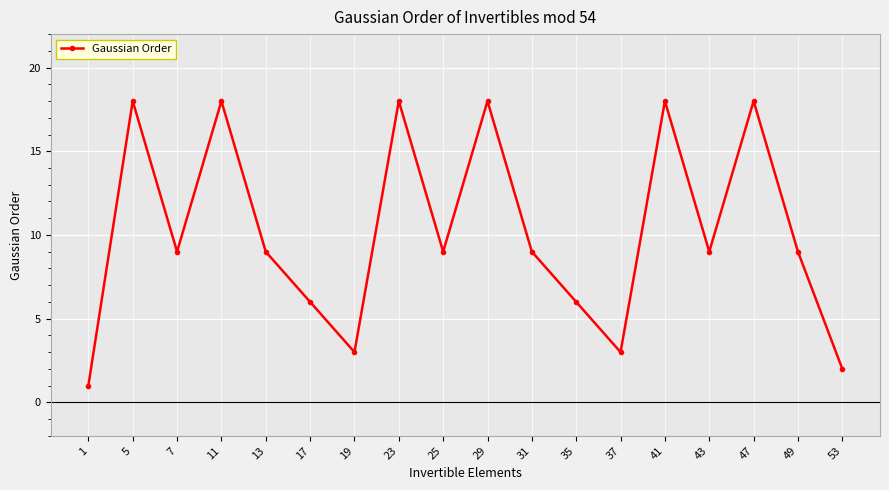

What is the ratio of the value at 5 to the value at 25?

2.0